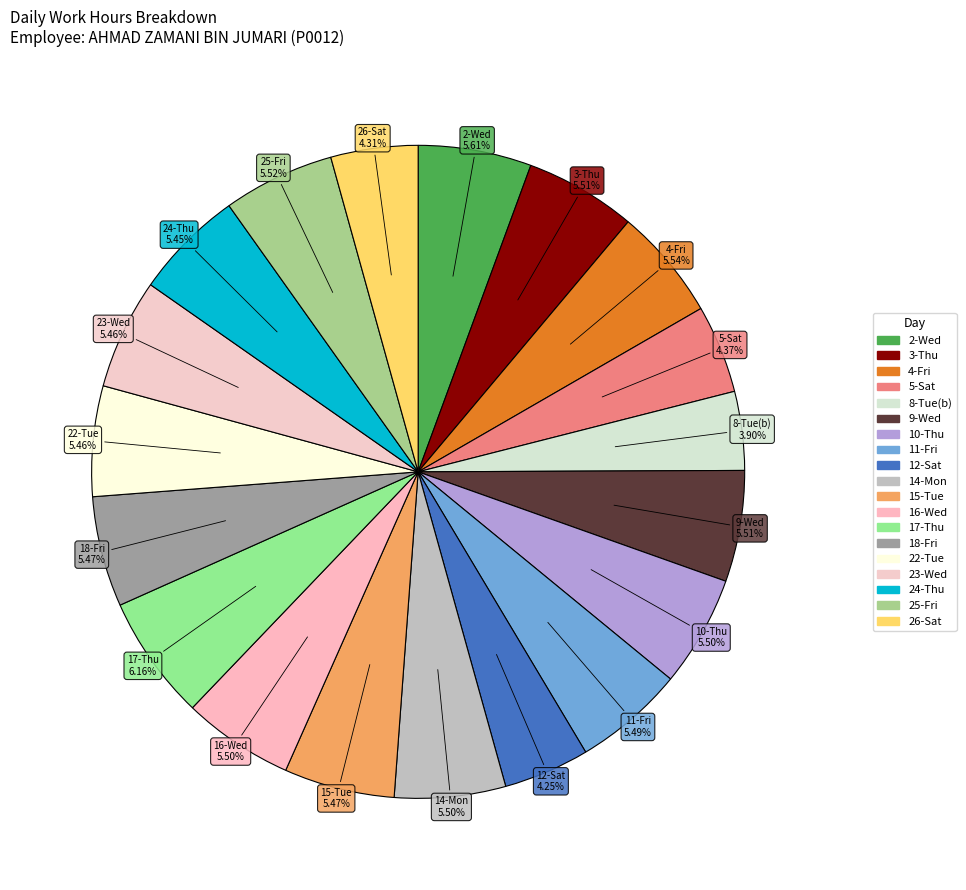

To the nearest percent, what is the average slice percentage?

5%